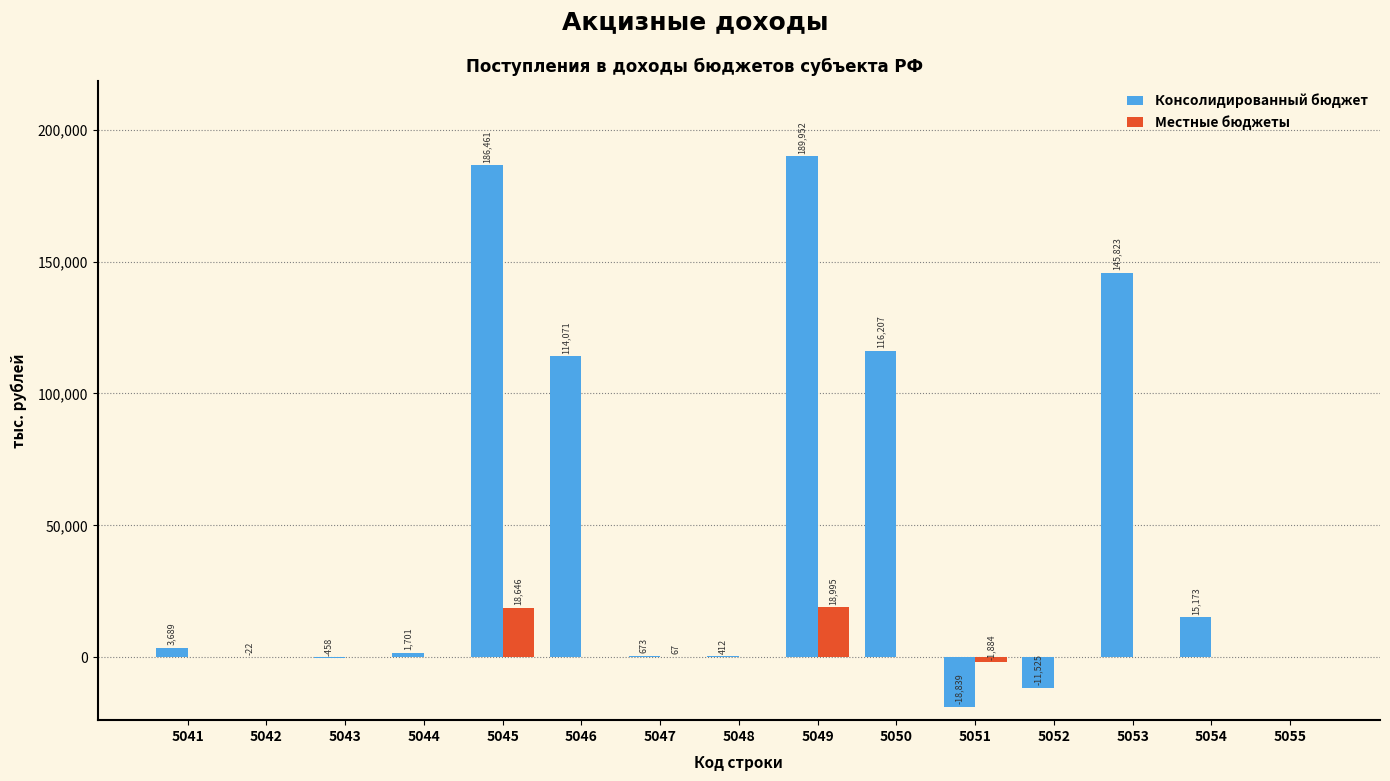

Reading left to right, transcribe all the data shown in this chart.

Консолидированный бюджет: 5041=3689	5042=-22	5043=-458	5044=1701	5045=186461	5046=114071	5047=673	5048=412	5049=189952	5050=116207	5051=-18839	5052=-11525	5053=145823	5054=15173	5055=0
Местные бюджеты: 5041=0	5042=0	5043=0	5044=0	5045=18646	5046=0	5047=67	5048=0	5049=18995	5050=0	5051=-1884	5052=0	5053=0	5054=0	5055=0